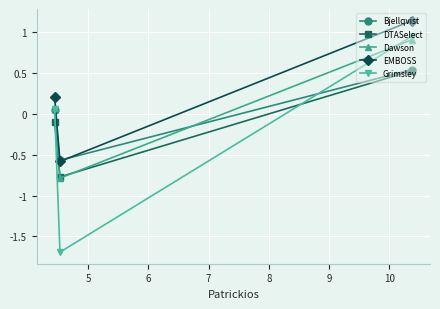

Which series has the widest spread of values?

Grimsley